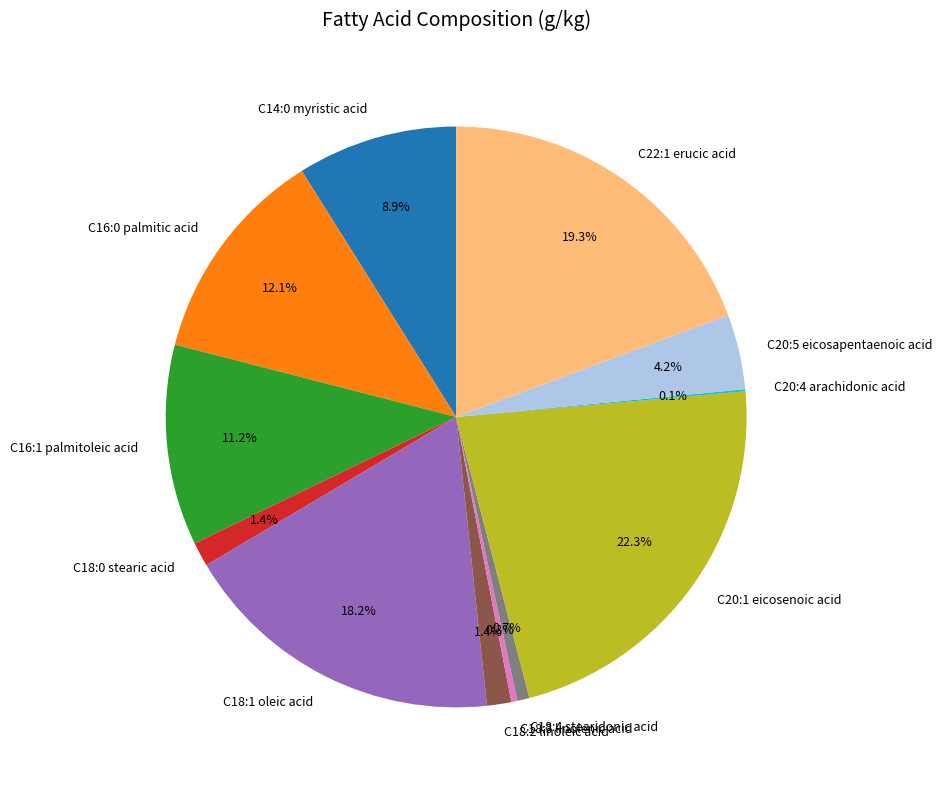

What portion of the pie excludes C18:4 stearidonic acid?

99.3%